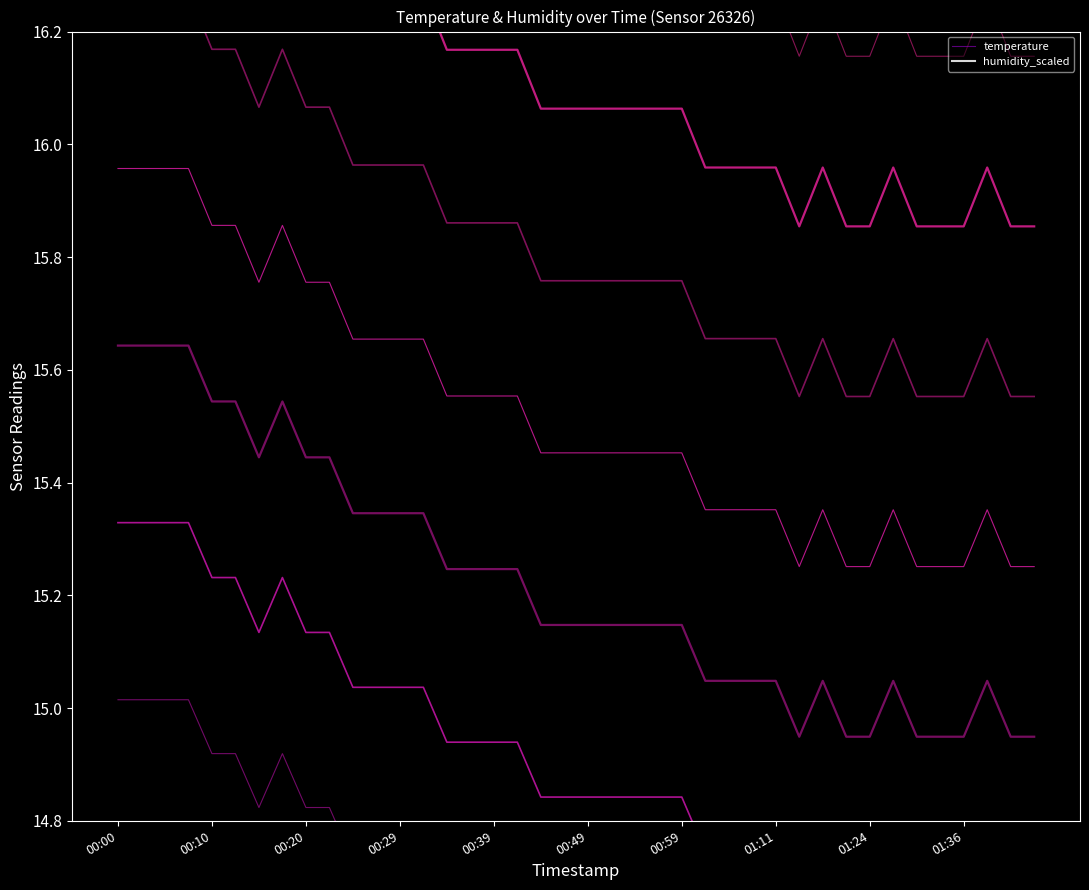

At which category is the sum across all series the highest?

00:00